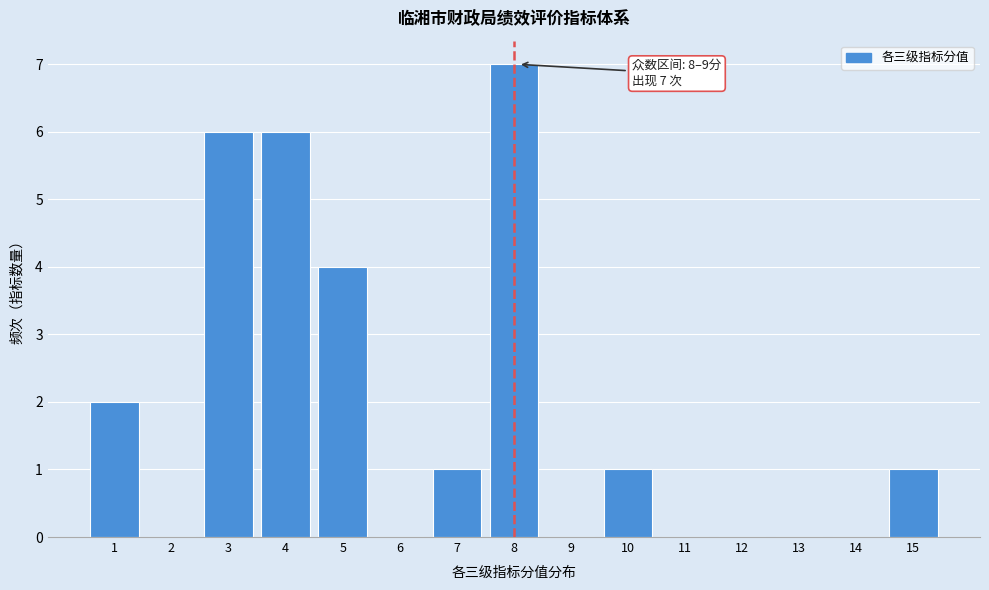

Reading left to right, list all the values displayed in this chart.

1=2	2=0	3=6	4=6	5=4	6=0	7=1	8=7	9=0	10=1	11=0	12=0	13=0	14=0	15=1